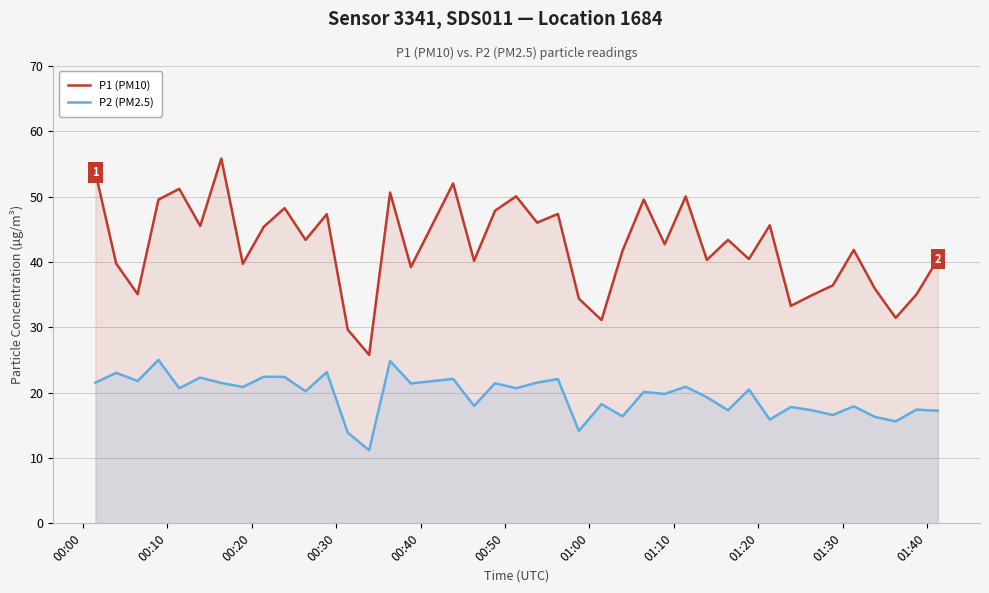

What is the greatest value displayed?

55.8